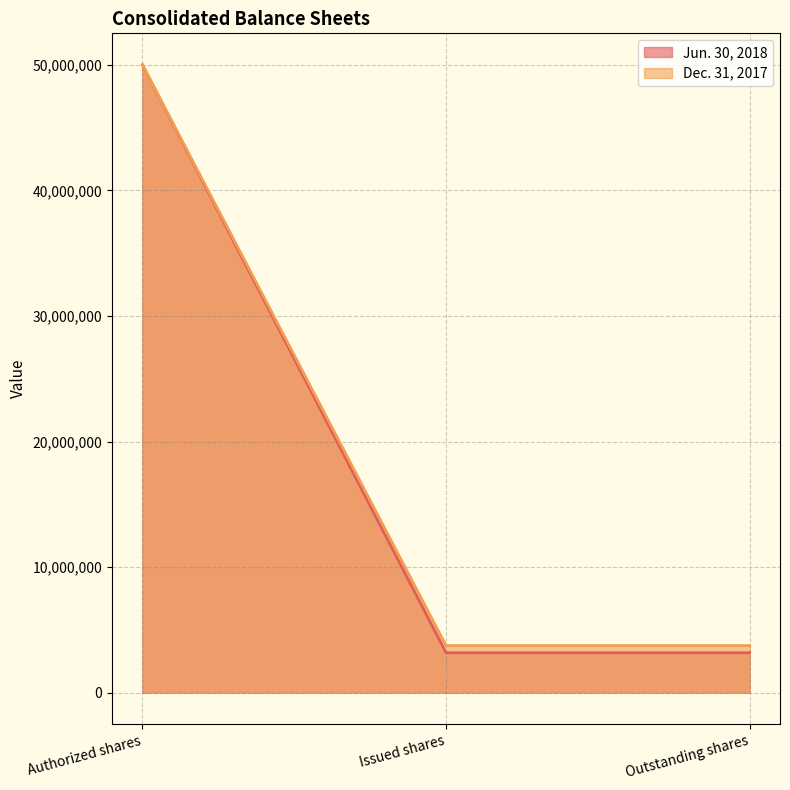

At which category is the sum across all series the highest?

Authorized shares